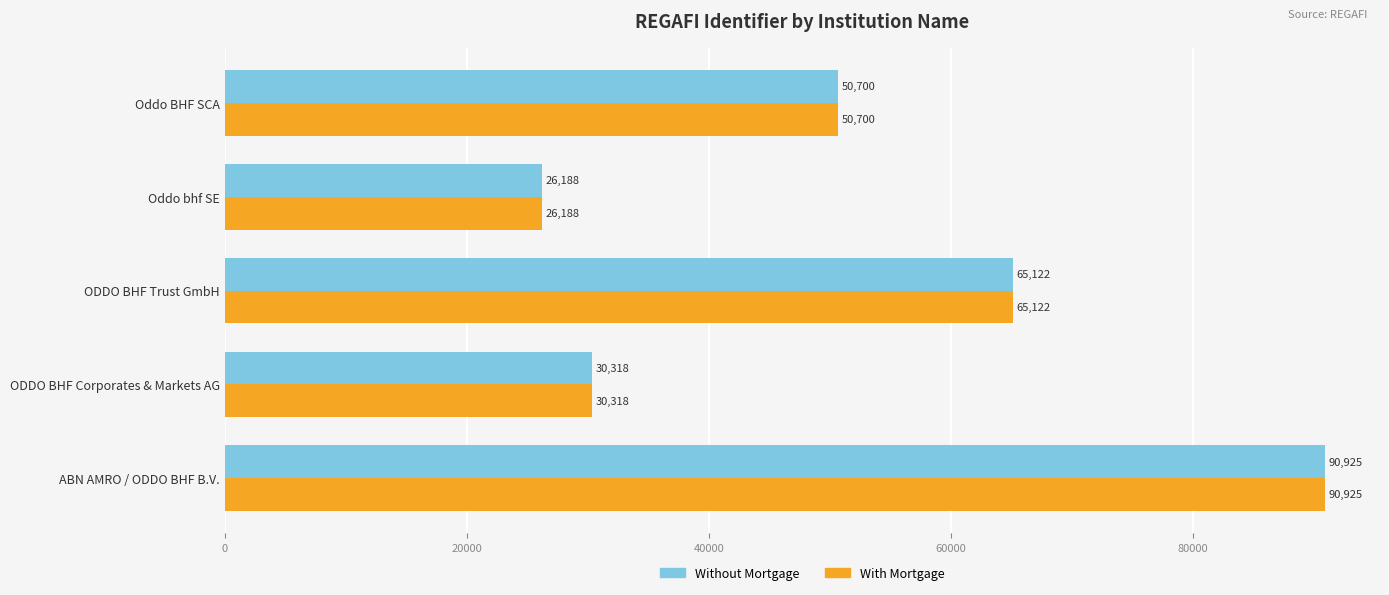

Is it true that Without Mortgage equals 79113 at Oddo BHF SCA?

False